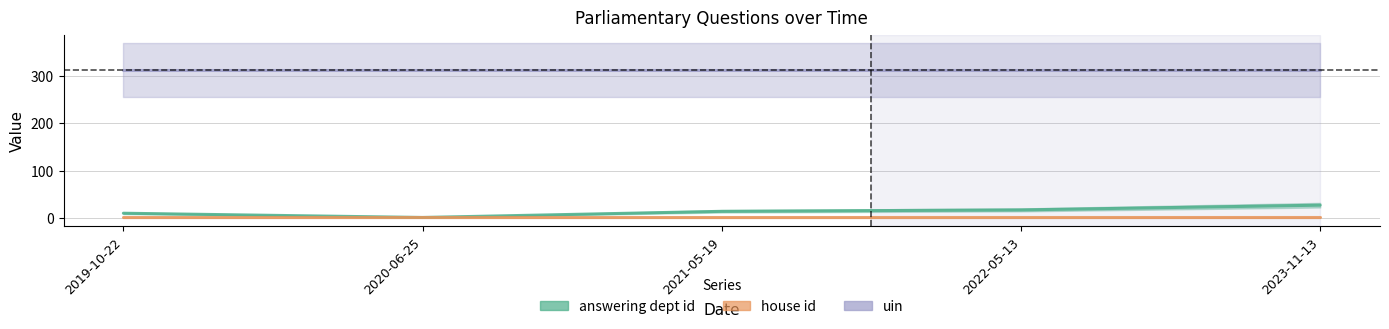

What position from the right is 2019-10-22?

5